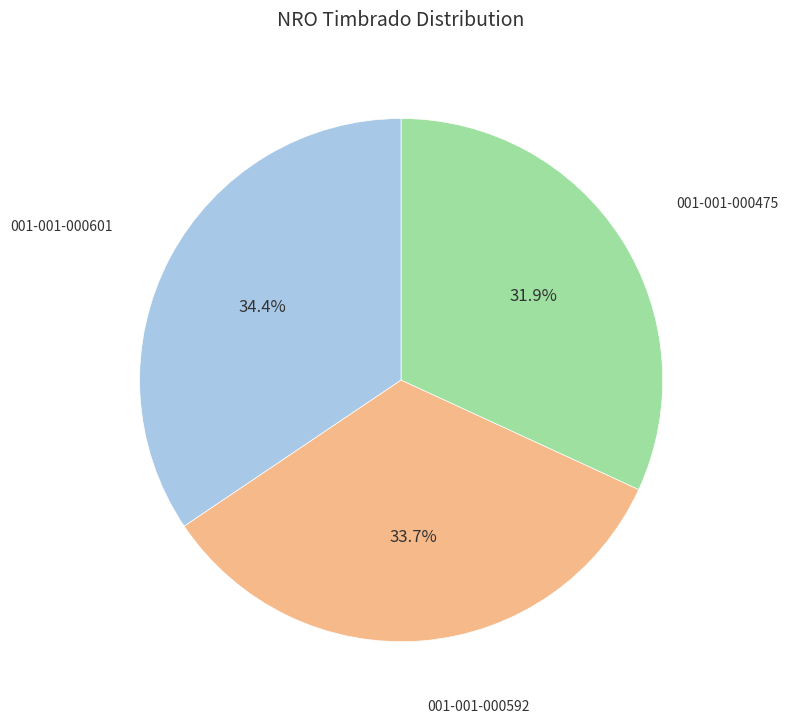

How many segments does this pie chart have?

3